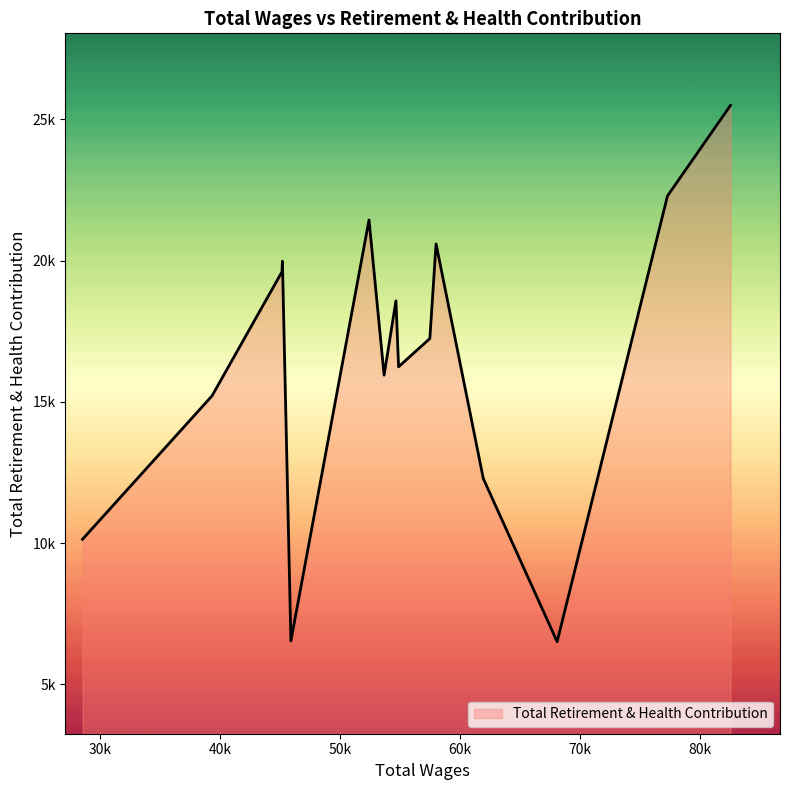

Does the chart have visible grid lines?

No